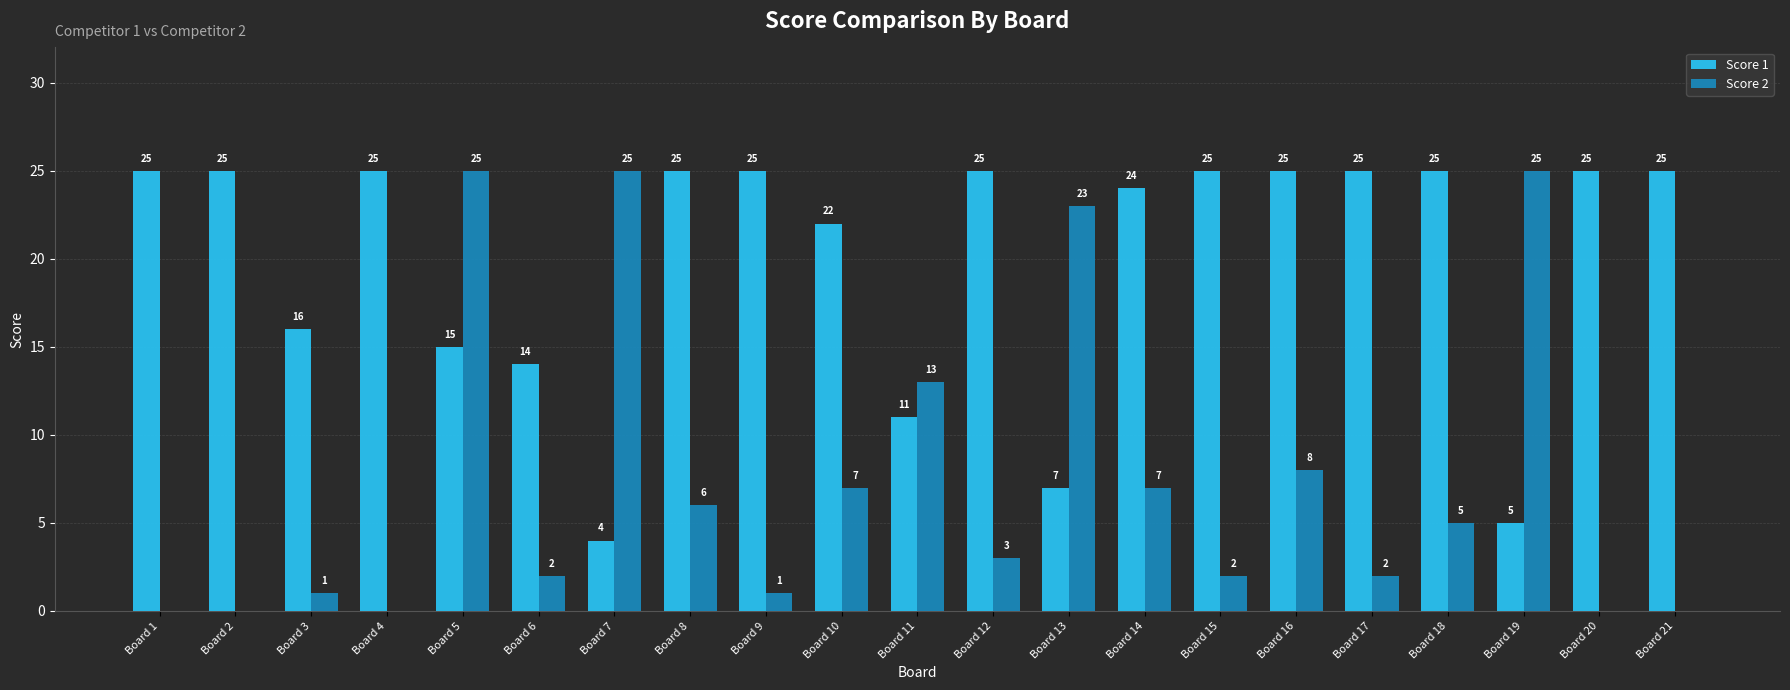

Reading left to right, list all the values displayed in this chart.

Score 1: 25	25	16	25	15	14	4	25	25	22	11	25	7	24	25	25	25	25	5	25	25
Score 2: 0	0	1	0	25	2	25	6	1	7	13	3	23	7	2	8	2	5	25	0	0